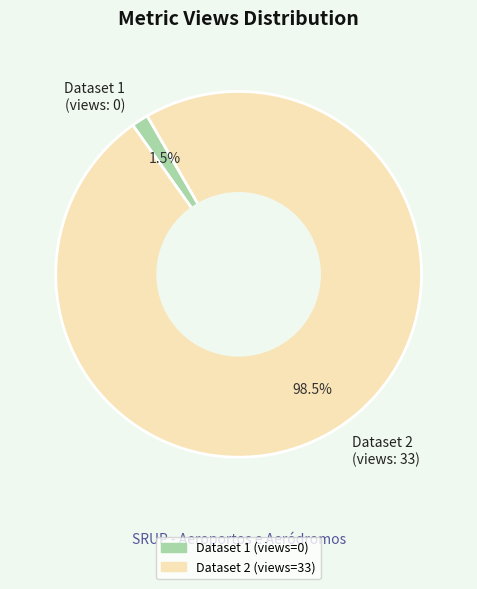

Between Dataset 1 (views: 0) and Dataset 2 (views: 33), which is larger?

Dataset 2 (views: 33)